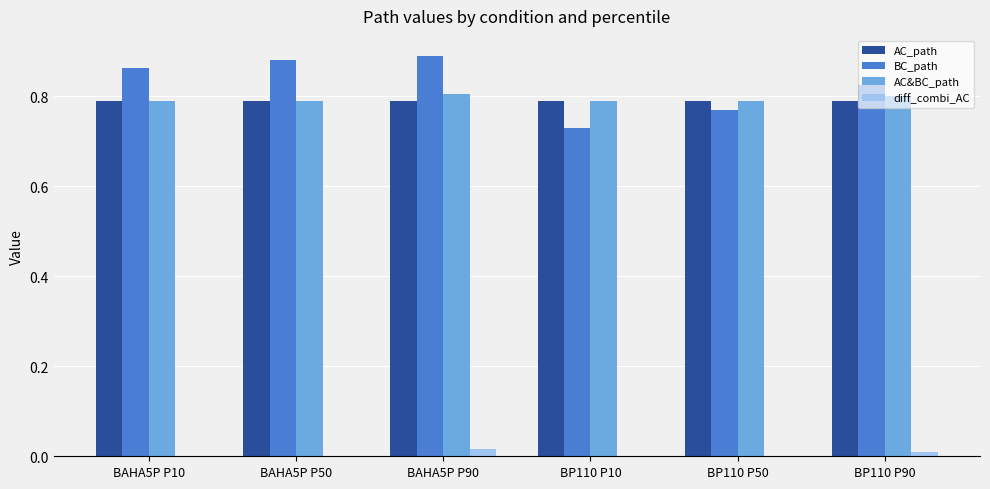

Are the bars horizontal?

No